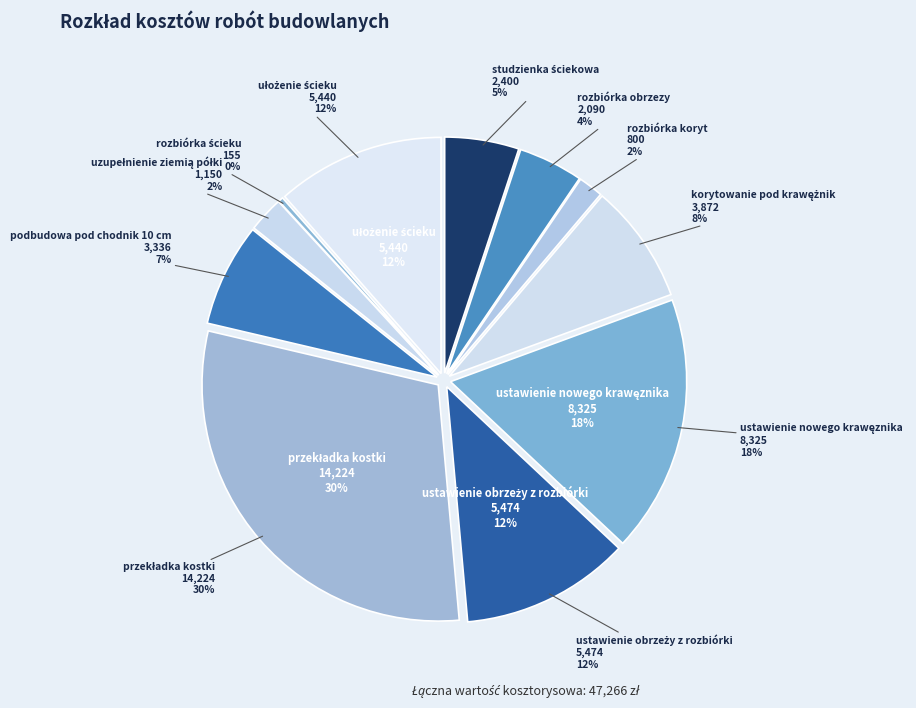

What is the change in value from rozbiórka obrzezy to rozbiórka ścieku?

-1935